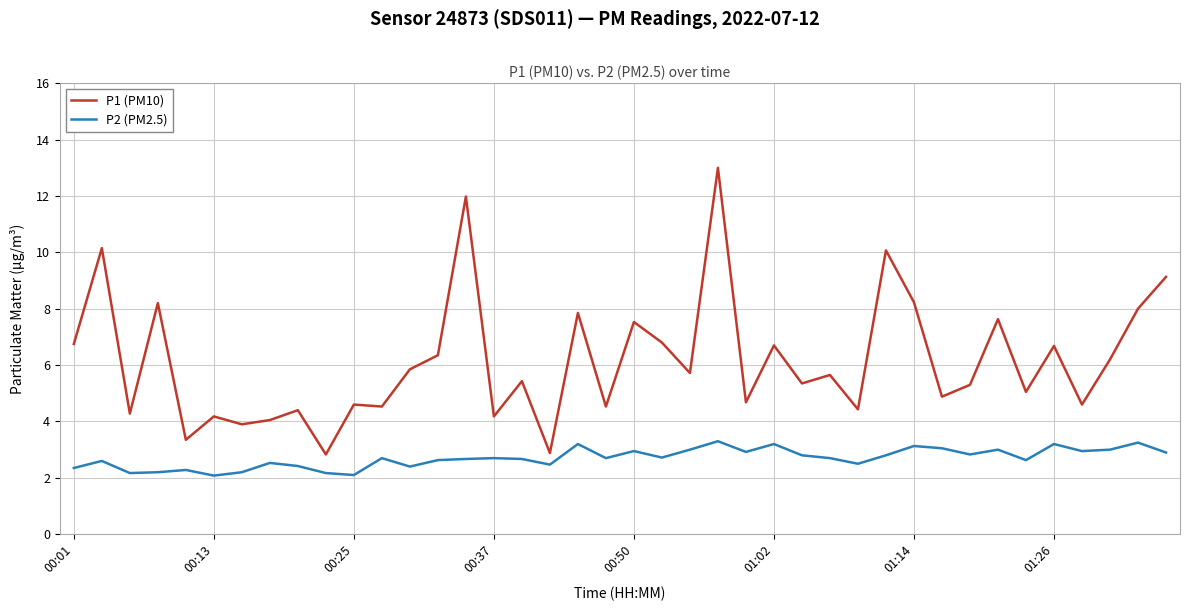

Rank the series by their average value, from lowest to highest.

P2 (PM2.5), P1 (PM10)